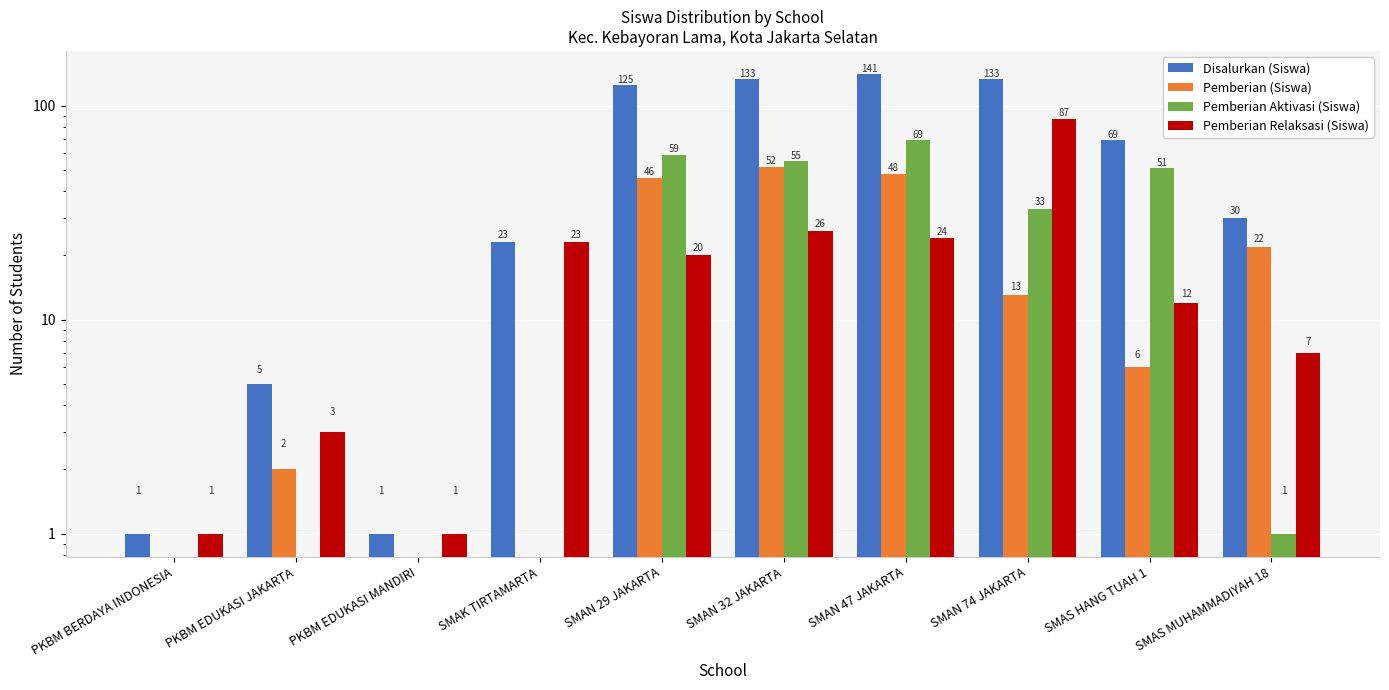

Which series has the largest total across all categories?

Disalurkan (Siswa)